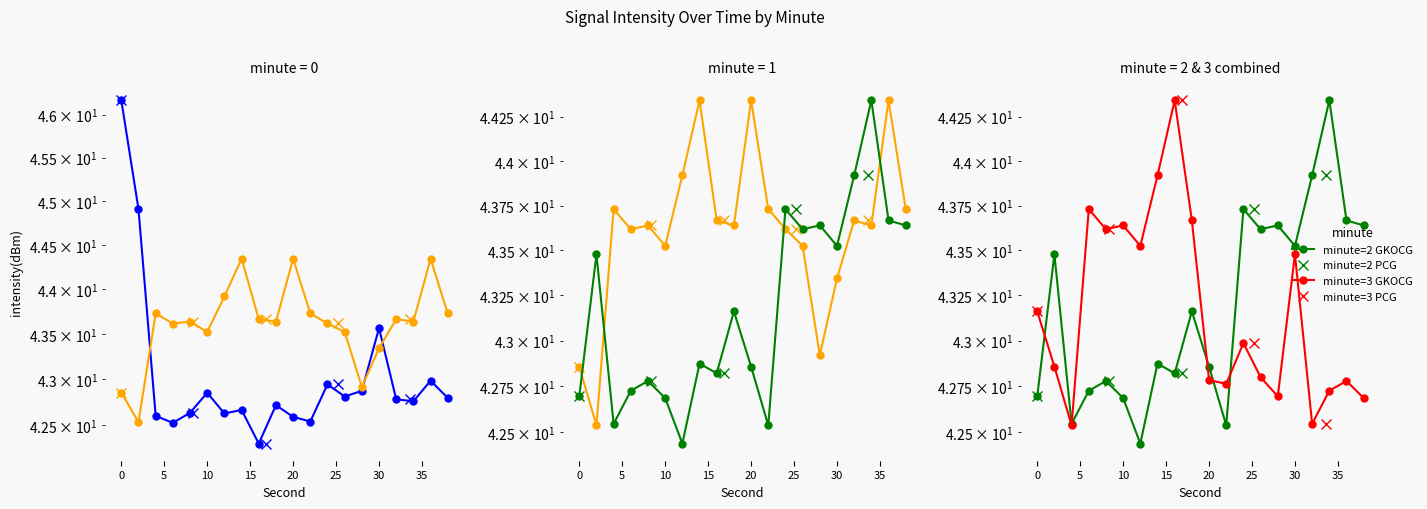

Rank the categories by minute=1 value from lowest to highest.

2, 0, 28, 30, 10, 26, 6, 24, 18, 34, 8, 16, 32, 4, 22, 38, 12, 14, 20, 36